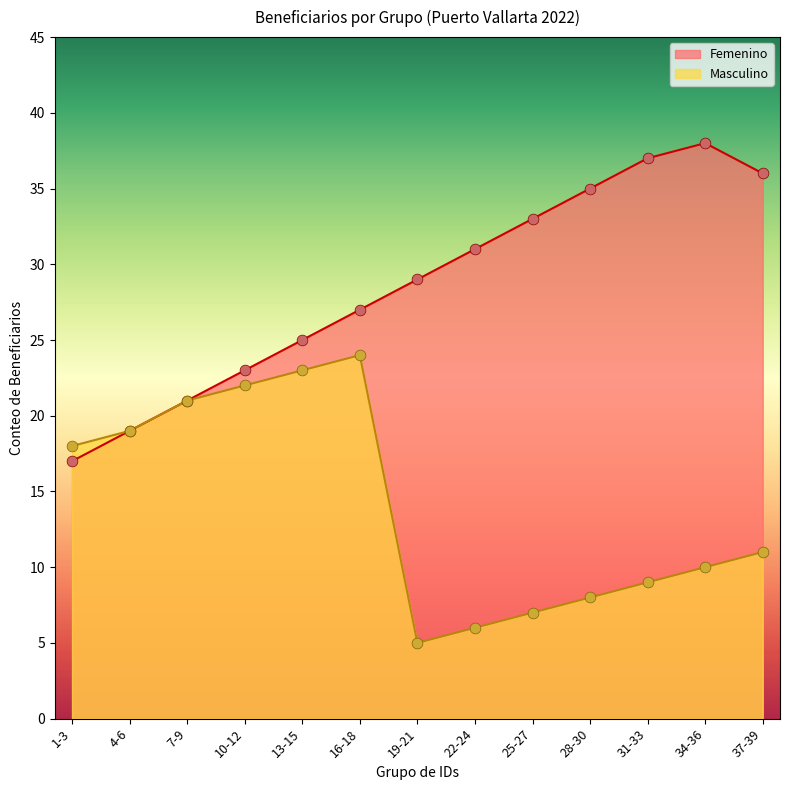

At how many categories does at least one series exceed 30?

6